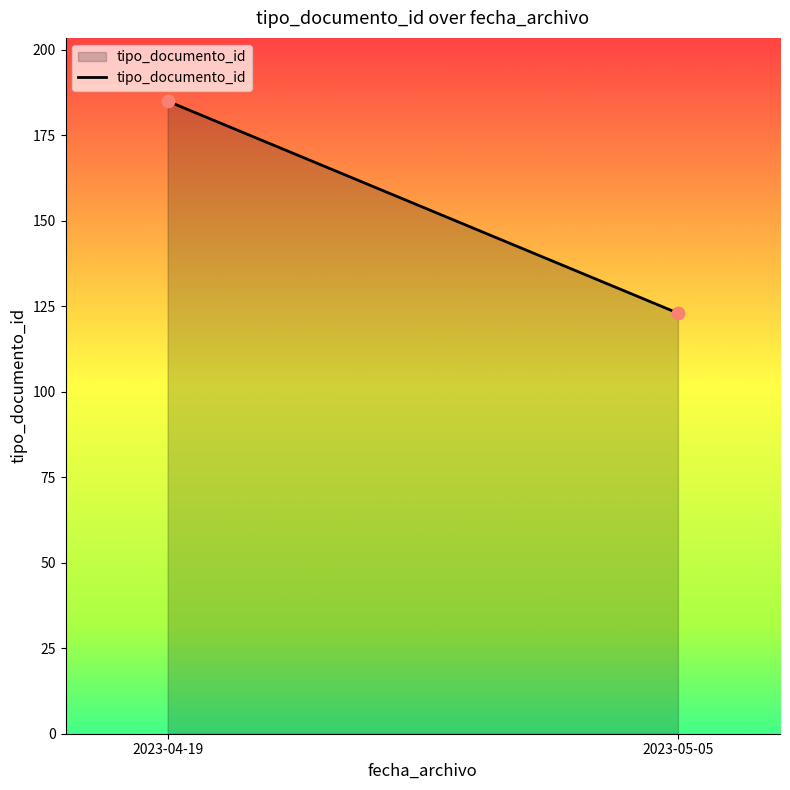

What is the range of Y values (max minus min)?

62